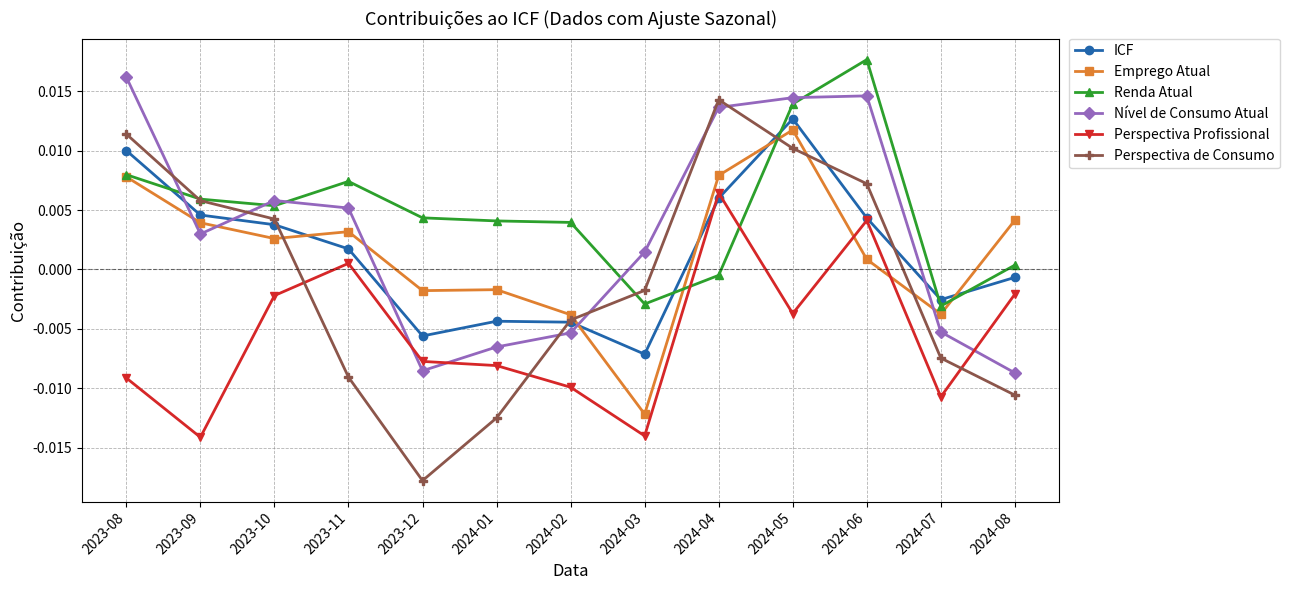

Is the value of ICF at 2024-06 greater than the value of Renda Atual at 2024-08?

Yes